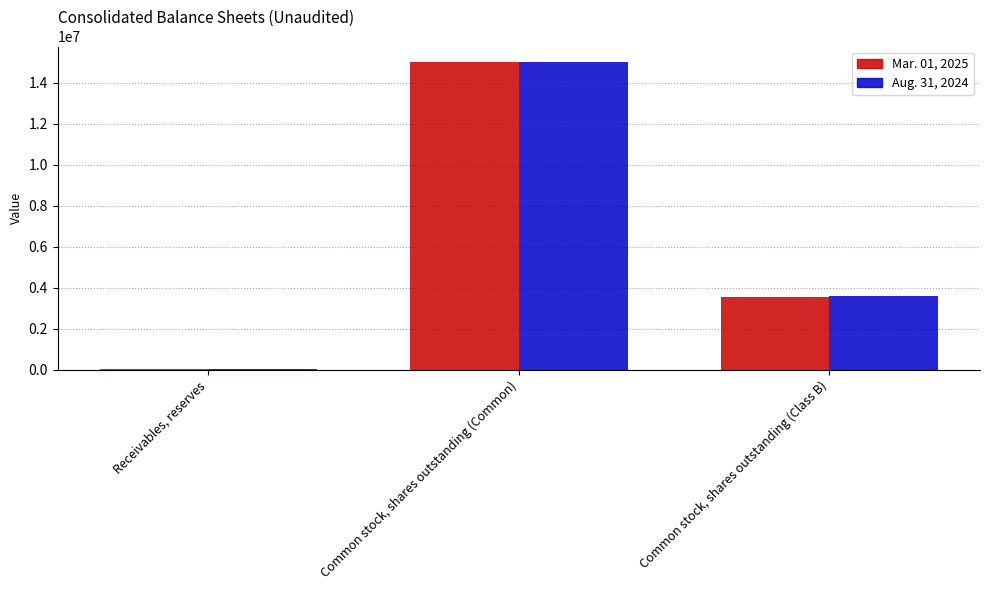

Reading left to right, extract all data points from this chart.

Mar. 01, 2025: Receivables, reserves=8000	Common stock, shares outstanding (Common)=15005782	Common stock, shares outstanding (Class B)=3558435
Aug. 31, 2024: Receivables, reserves=7916	Common stock, shares outstanding (Common)=15000552	Common stock, shares outstanding (Class B)=3590295